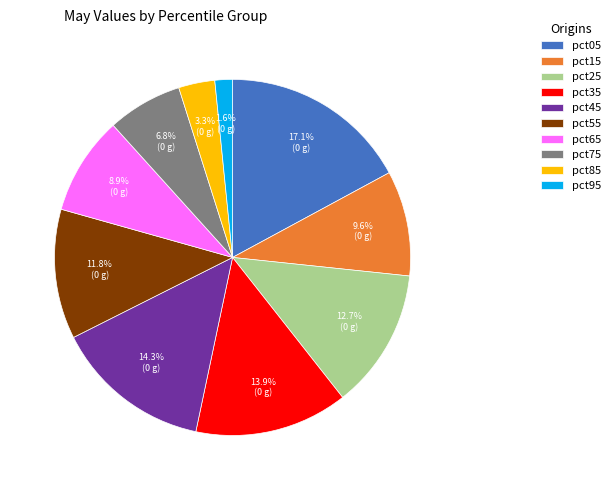

Which slice is the smallest?

pct95